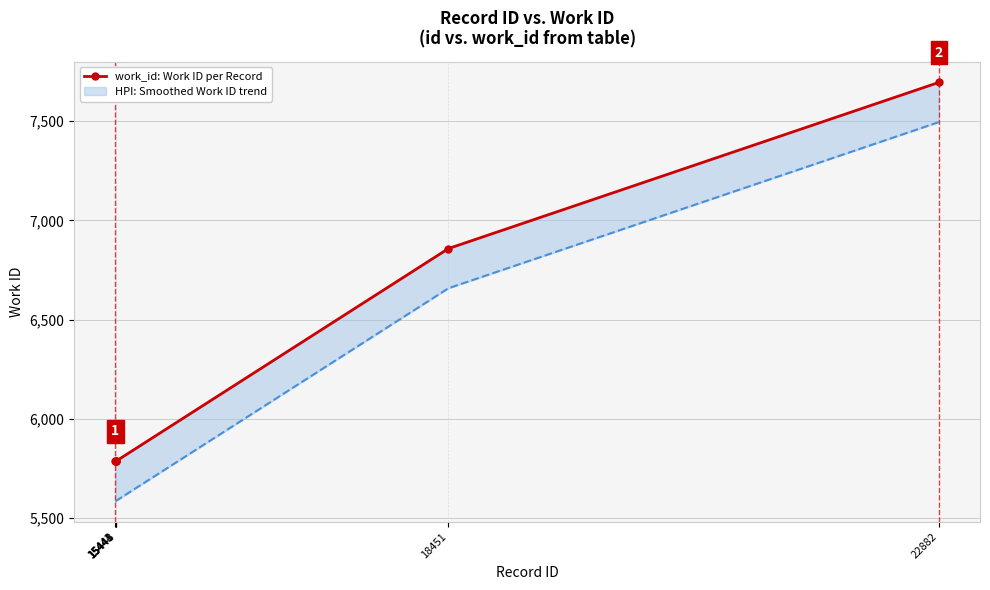

How many lines are shown in the chart?

1